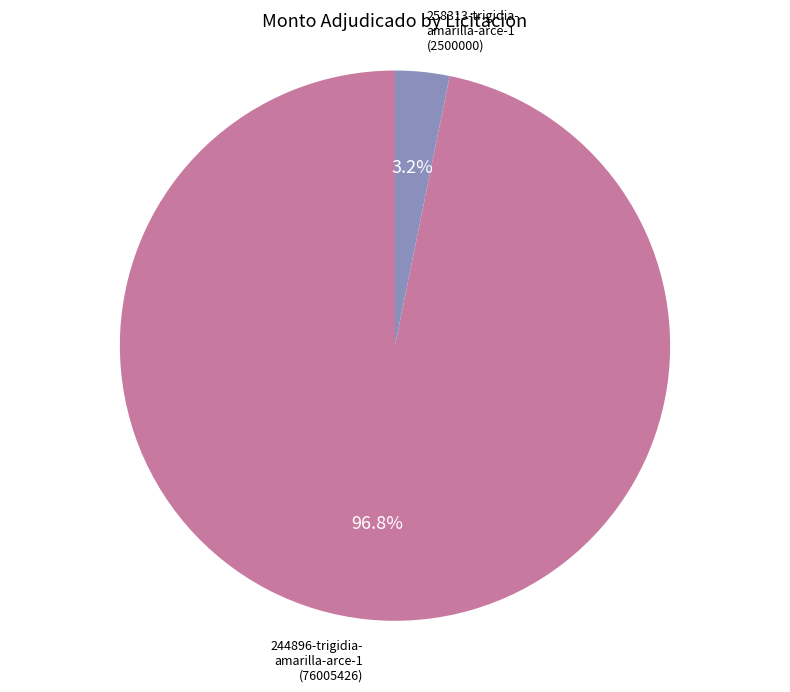

How many slices are in this pie chart?

2